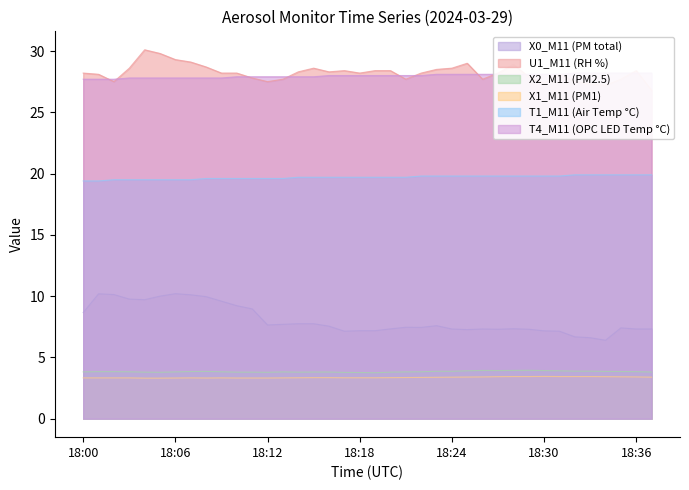

What is the total value across all series at 18:28?

91.5